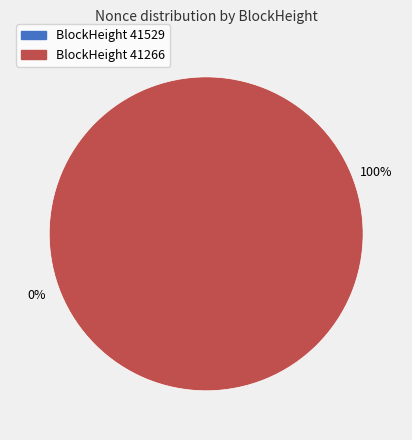

To the nearest percent, what is the difference between the largest and smallest slice percentages?

100%